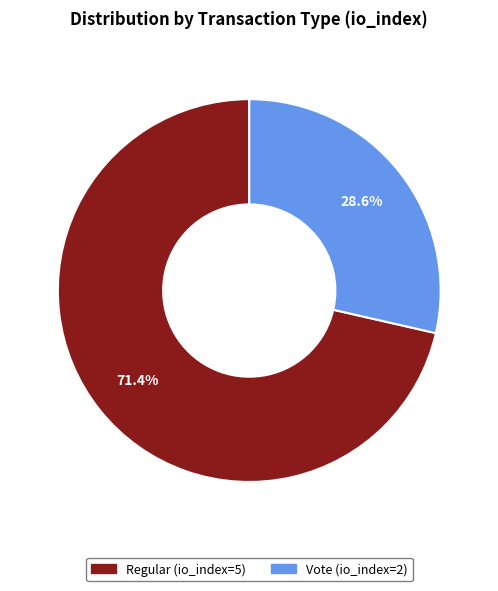

Which category accounts for the majority?

Regular (io_index=5)